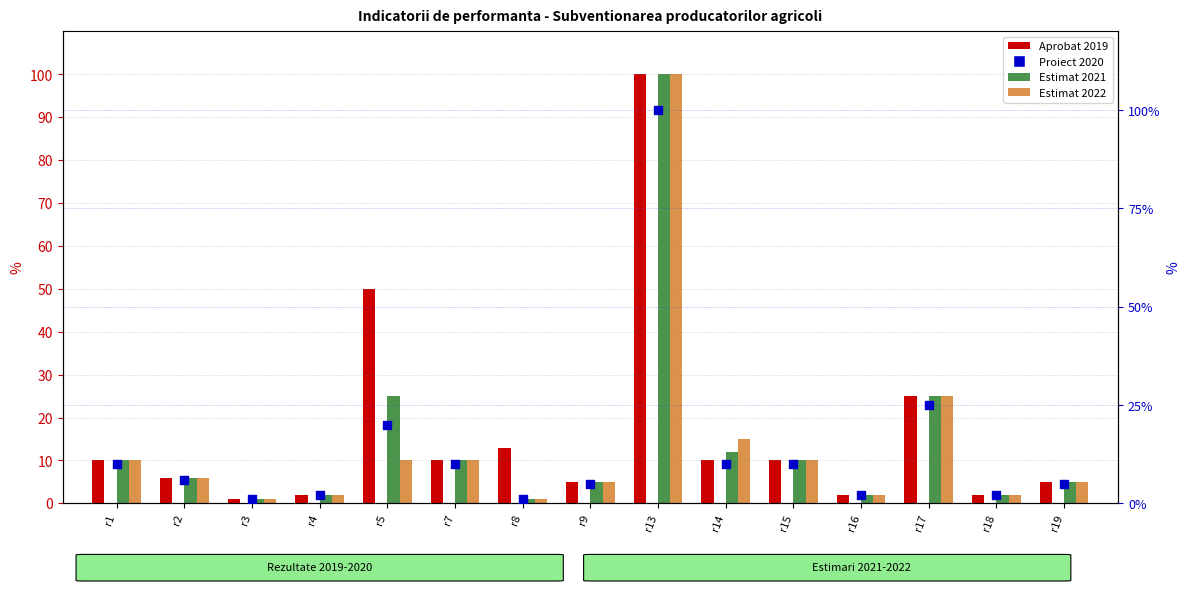

Which series has the largest total across all categories?

Aprobat 2019